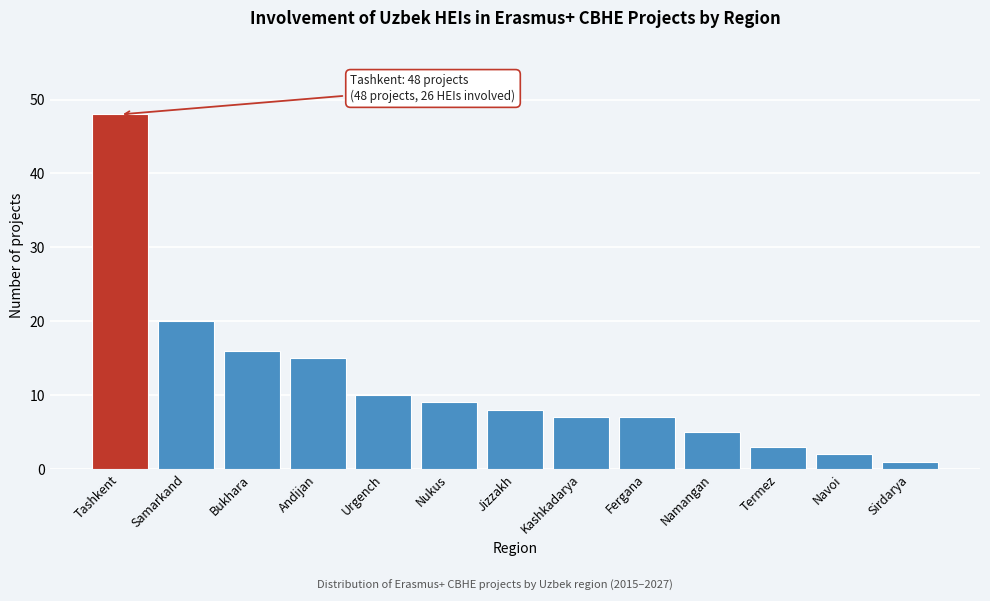

Reading left to right, extract all data points from this chart.

48	20	16	15	10	9	8	7	7	5	3	2	1